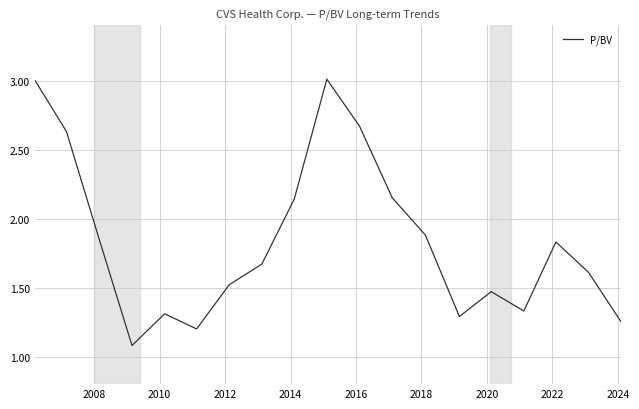

What is the minimum value shown in the chart?

1.1